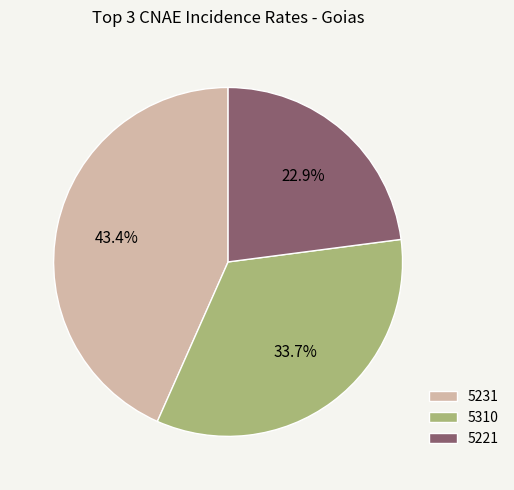

Does any single category account for the majority?

No